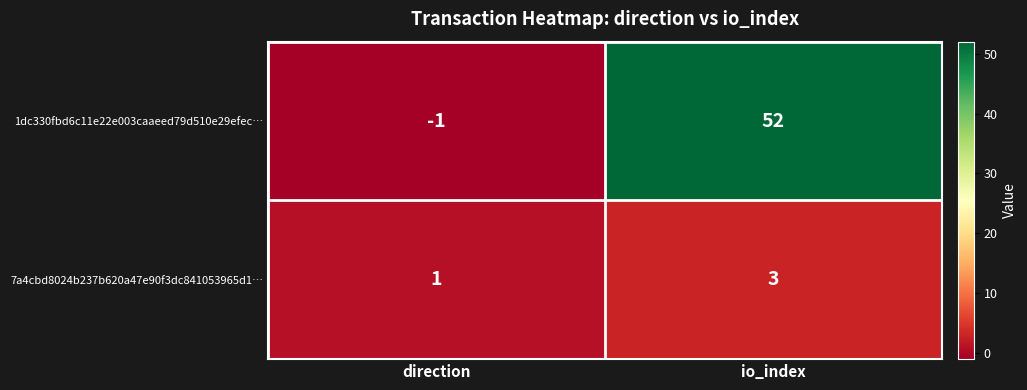

Where is 1dc330fbd6c11e22e003caaeed79d510e29efec… nearest to the value 25?

direction